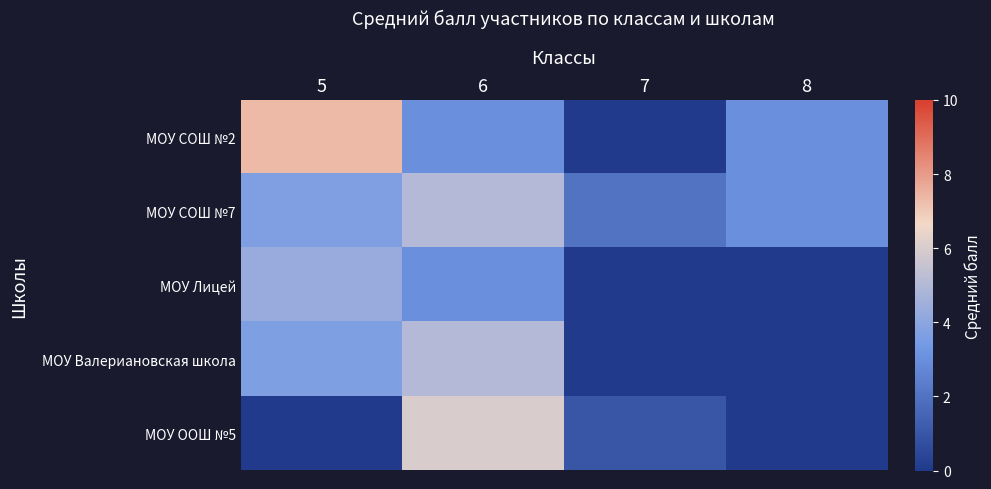

List the series in order of their peak value, highest first.

МОУ СОШ №2, МОУ ООШ №5, МОУ СОШ №7, МОУ Валериановская школа, МОУ Лицей